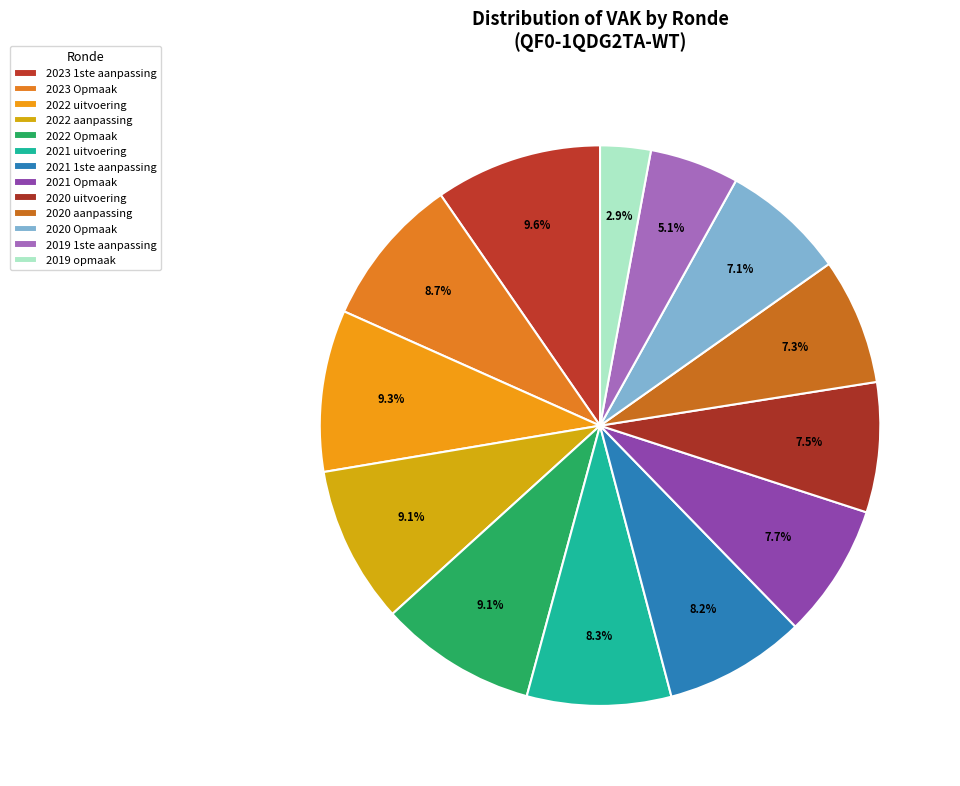

Between 2021 1ste aanpassing and 2019 1ste aanpassing, which is larger?

2021 1ste aanpassing